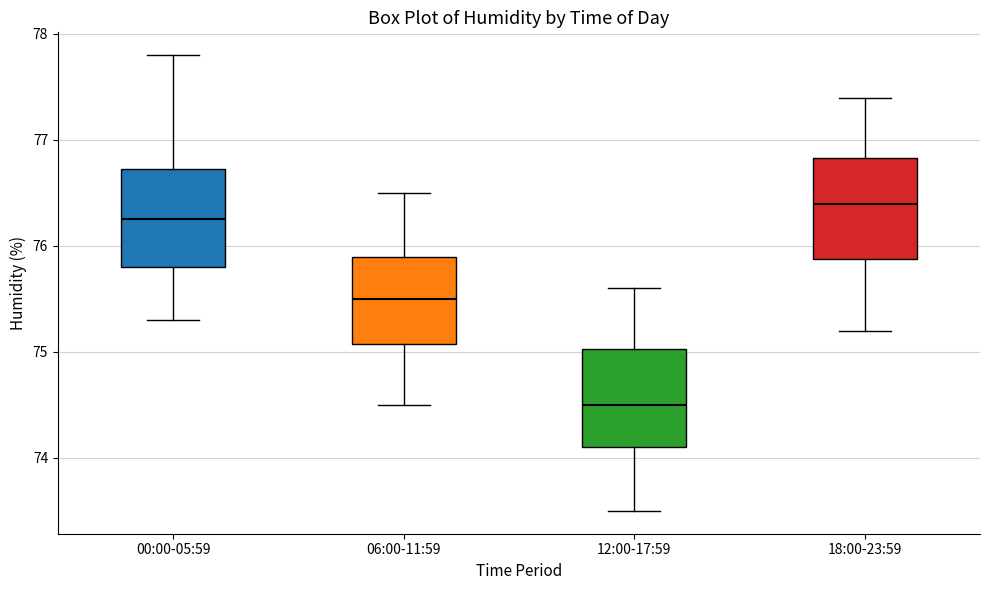

Which box has the lowest median line?

12:00-17:59